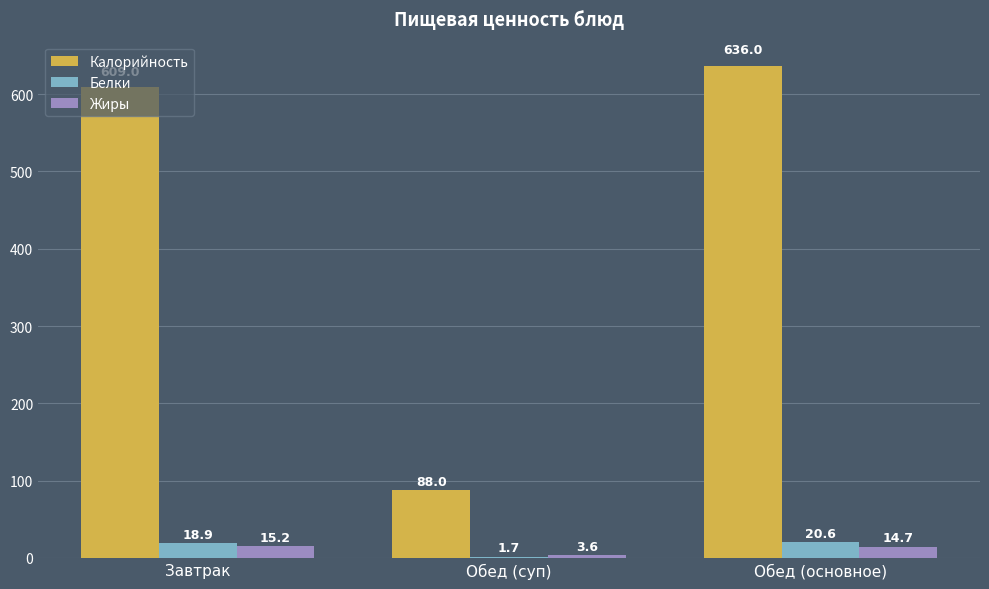

Between Завтрак and Обед (основное), which series saw the biggest shift?

Калорийность